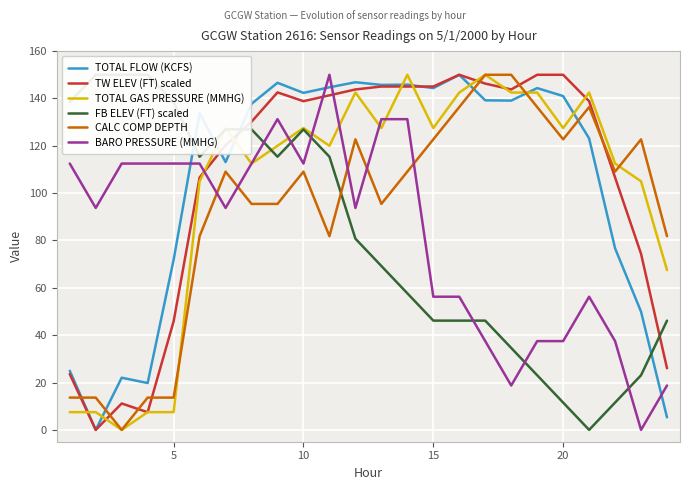

True or false: TOTAL GAS PRESSURE (MMHG) and TOTAL FLOW (KCFS) cross at least once.

True